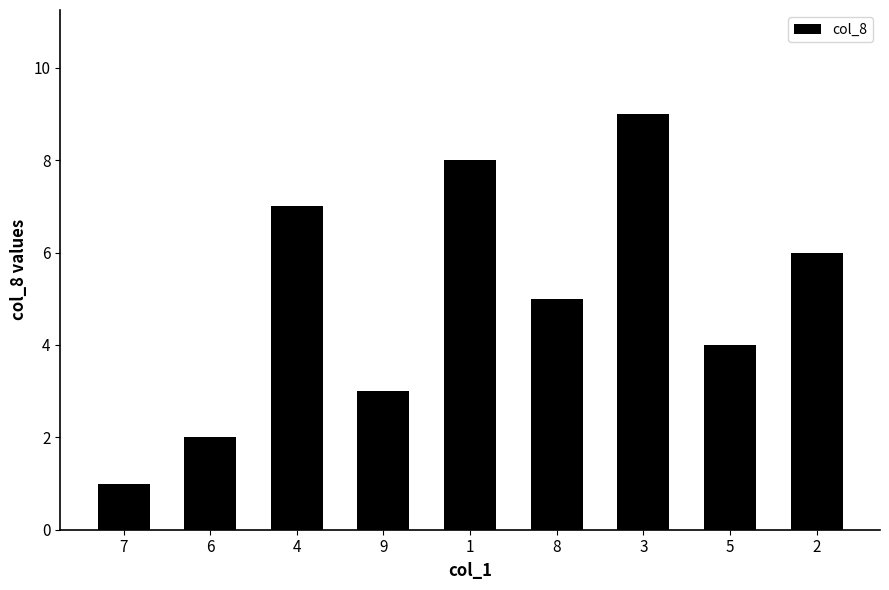

Reading left to right, extract all data points from this chart.

1	2	7	3	8	5	9	4	6